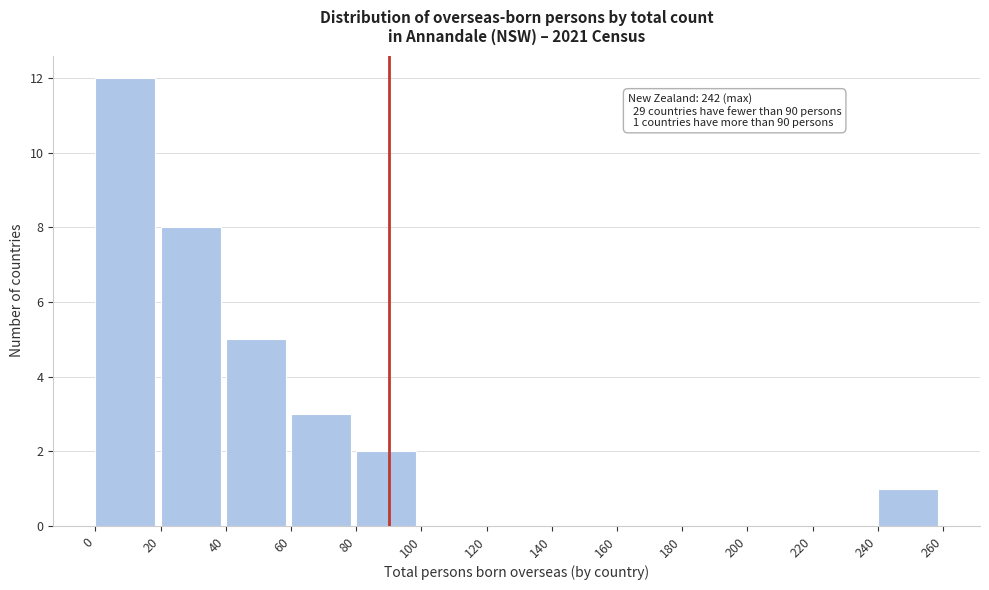

Which range on the x-axis has the tallest bar?

0 to 20